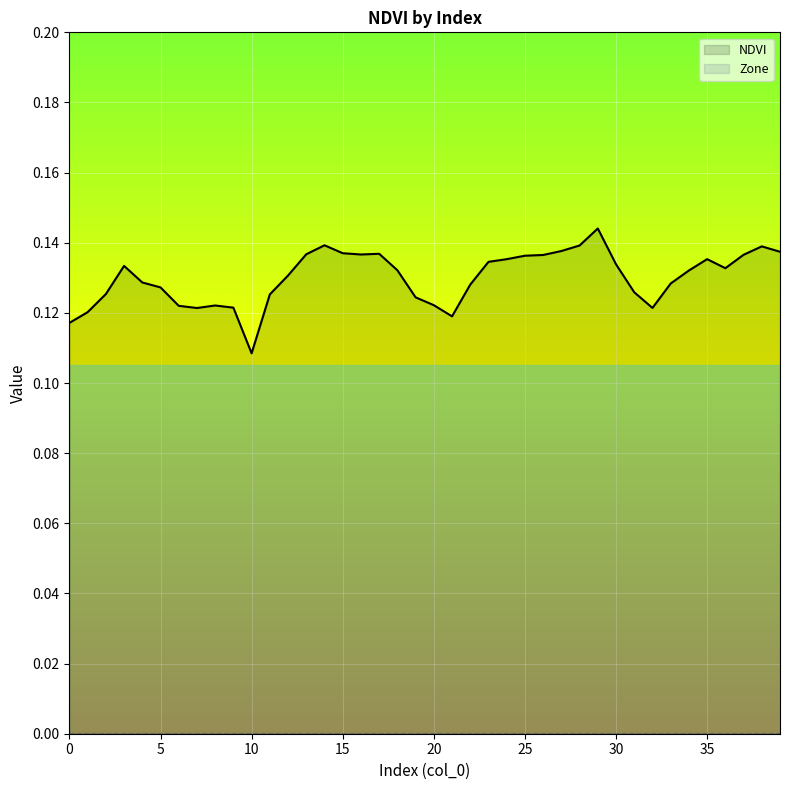

What is the value of the NDVI point at the 28th from the left?

0.1